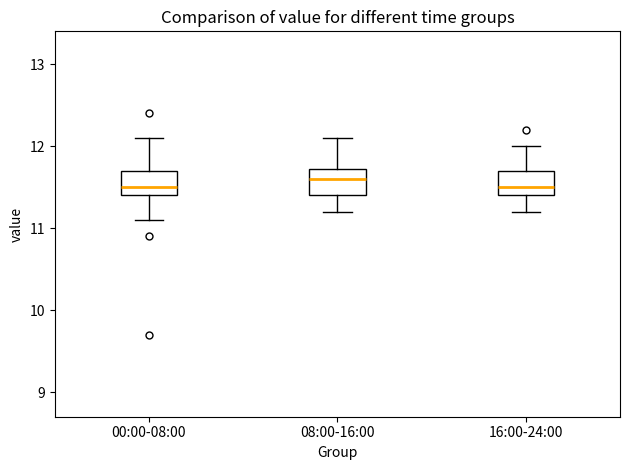

Where is the lower edge of the box for 08:00-16:00 on the y-axis? The values are not printed on the chart, so give them approximately, as read against the axis.

11.4